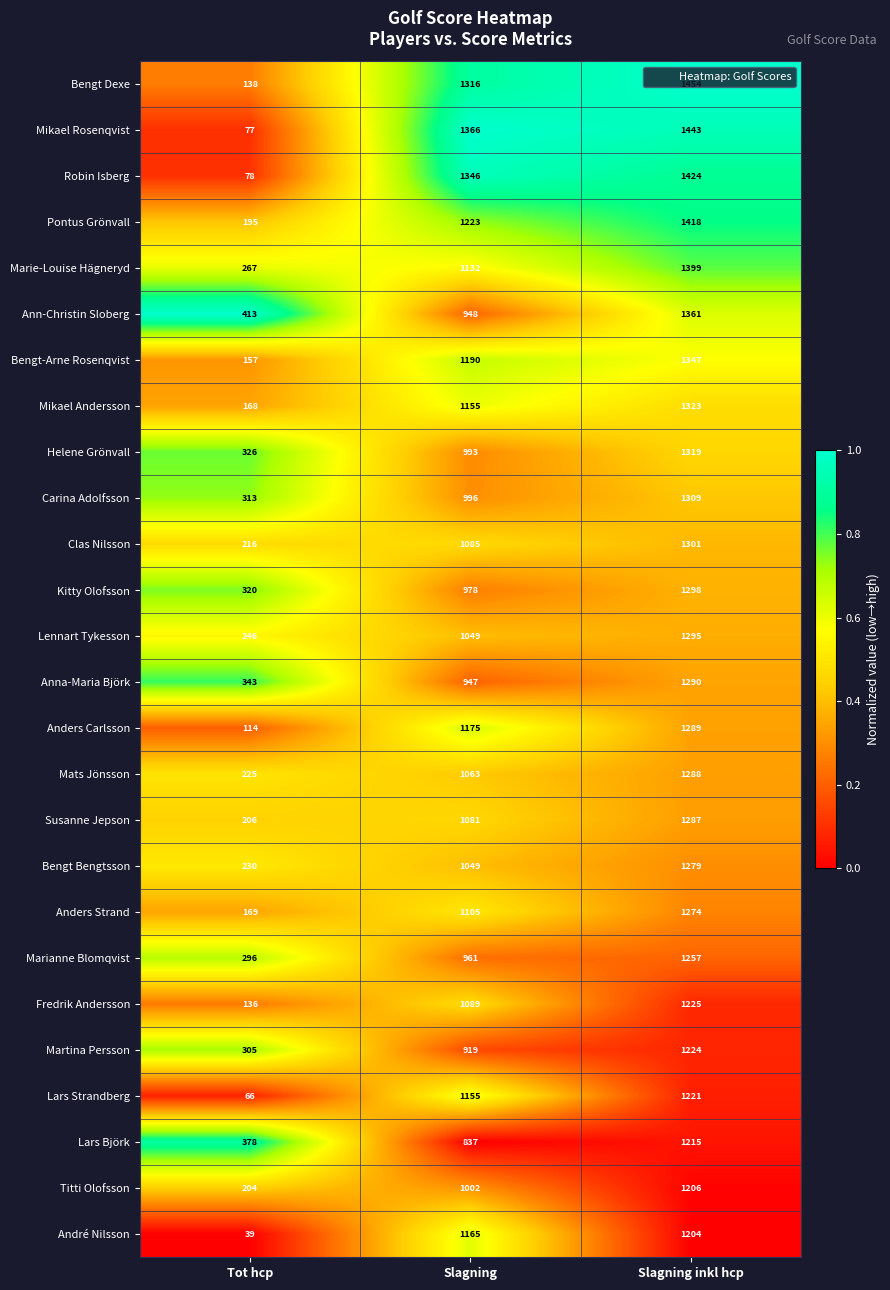

What is the approximate value of André Nilsson at Slagning?

1165